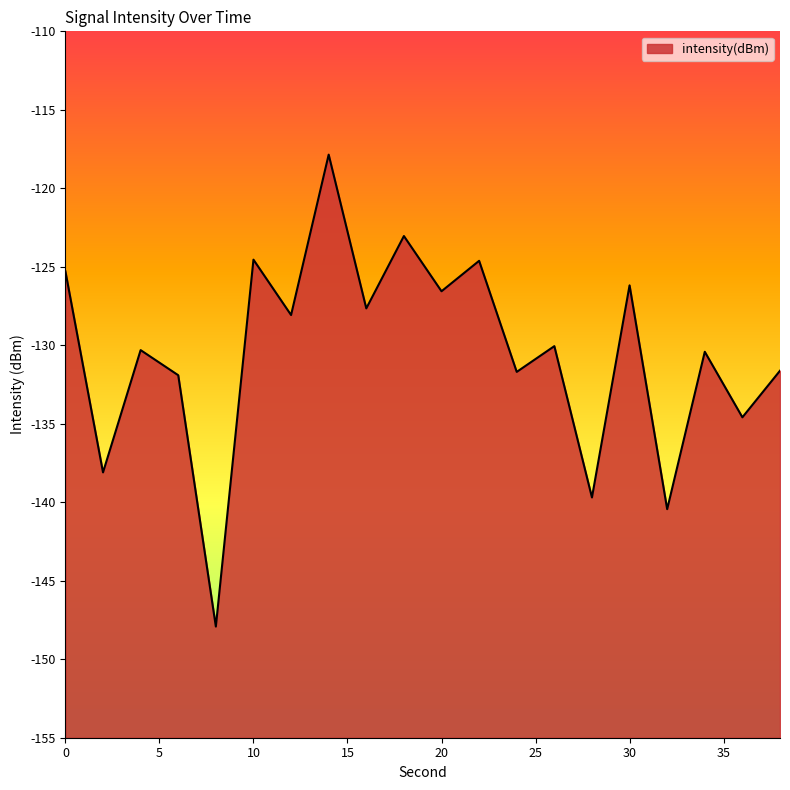

What is the change in value from 26 to 38?

-1.6